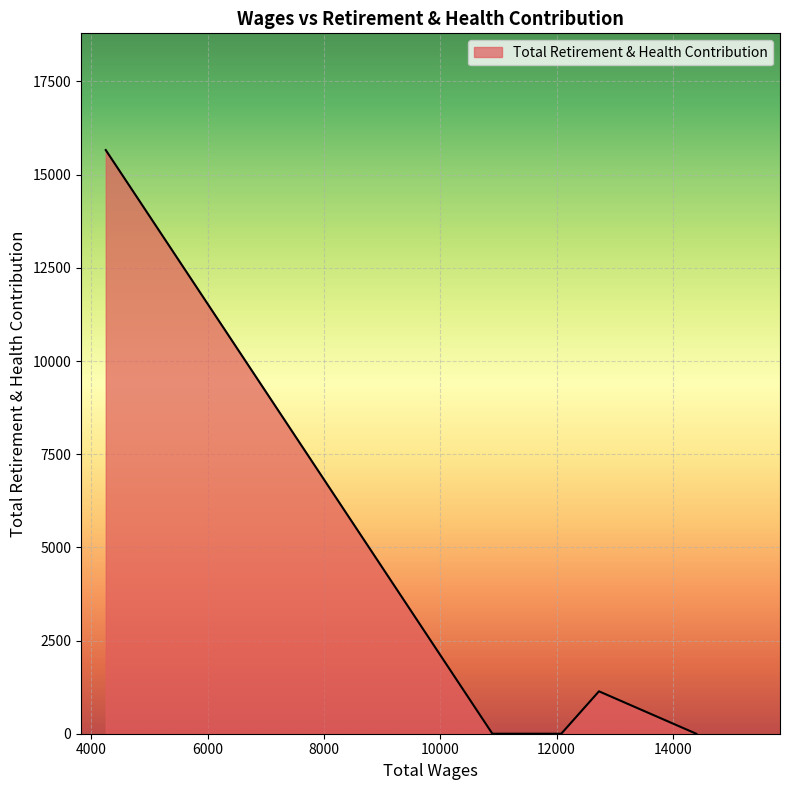

What is the average value?

3360